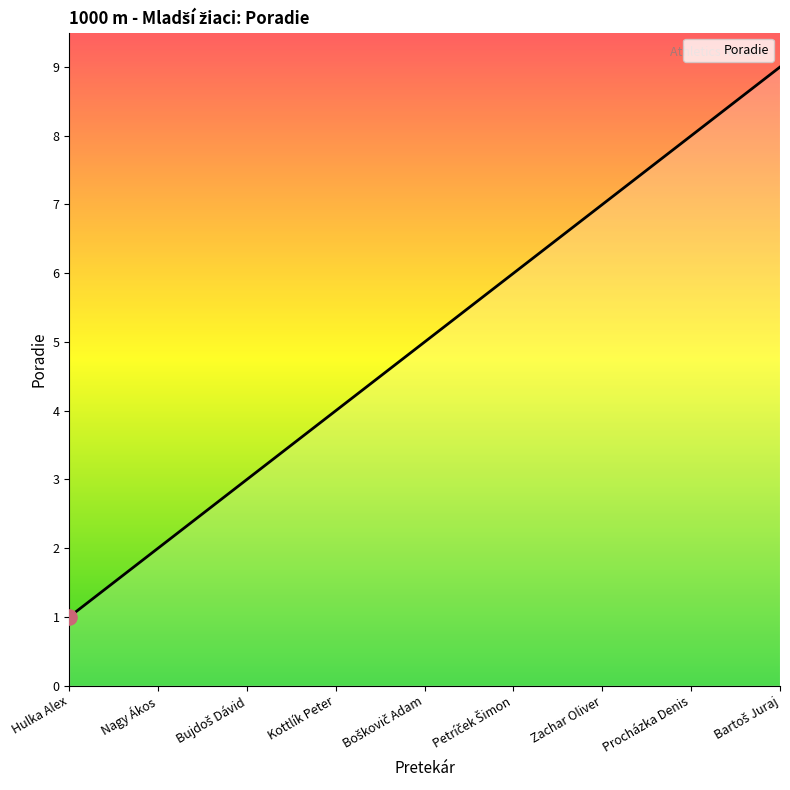

What is the change in value from Kottlík Peter to Zachar Oliver?

+3